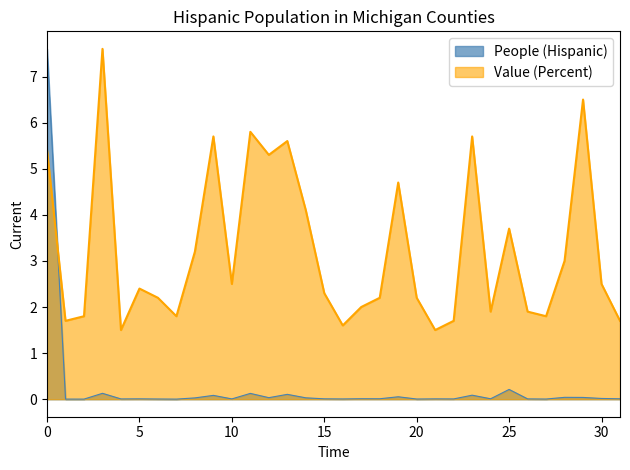

Rank the series by their average value, from lowest to highest.

People (Hispanic), Value (Percent)